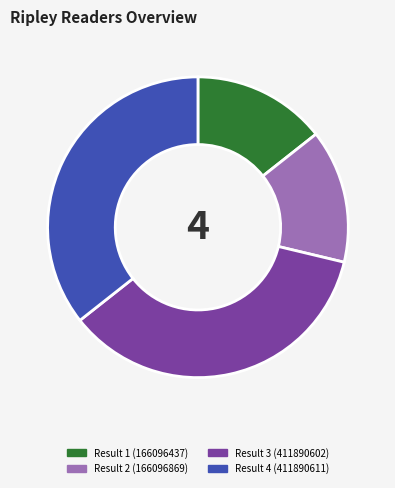

Is there any slice that represents more than half of the pie?

No